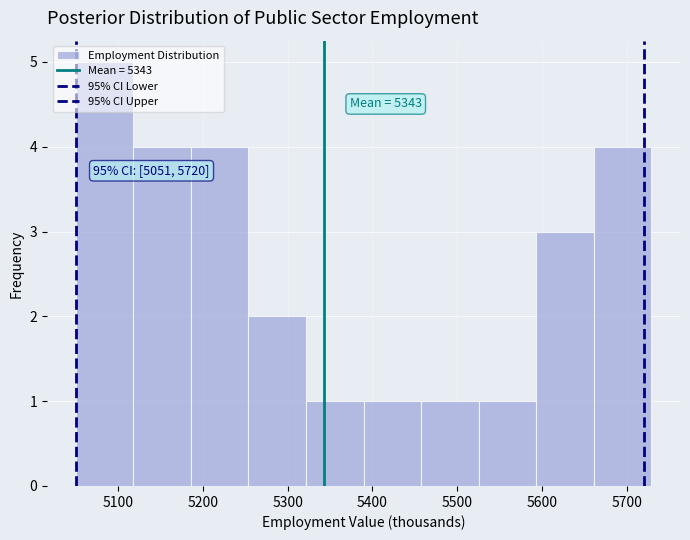

Which range on the x-axis has the tallest bar?

5050 to 5120